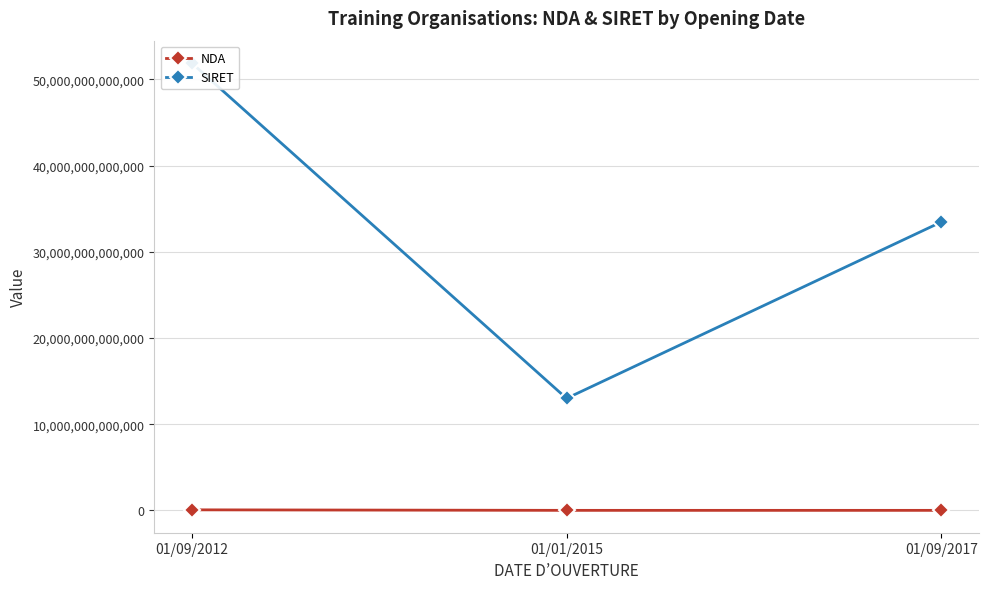

What is the approximate value of NDA at 01/09/2017, to the nearest 10?

11921166490